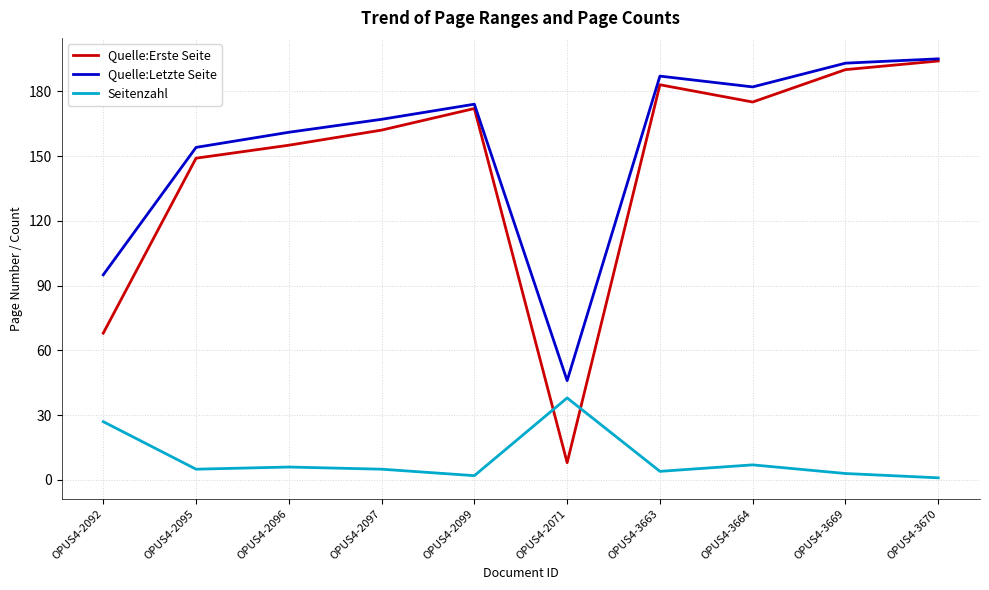

What is the difference between the highest and lowest values at OPUS4-2099?

172